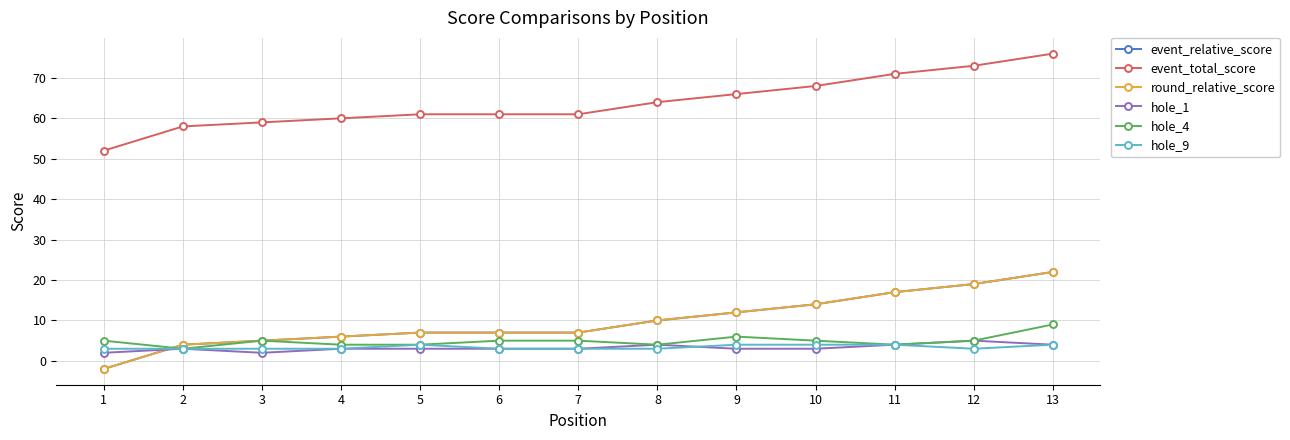

At how many categories does at least one series exceed 45?

13